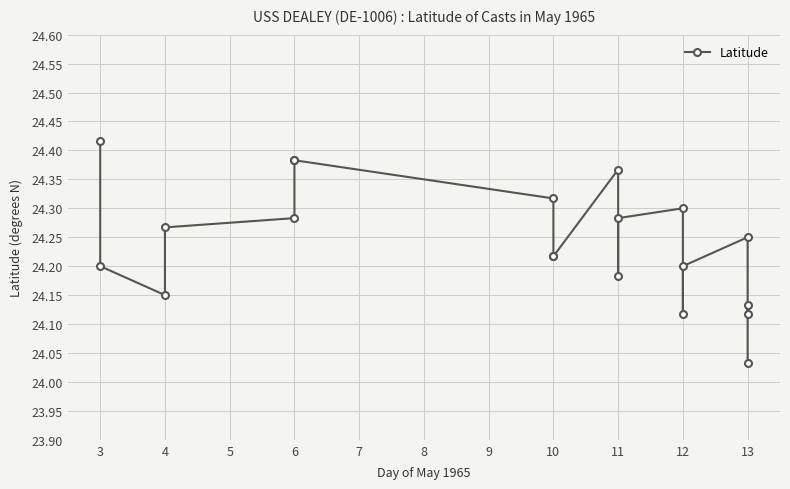

The value at 12 is 14.2. True or false?

False